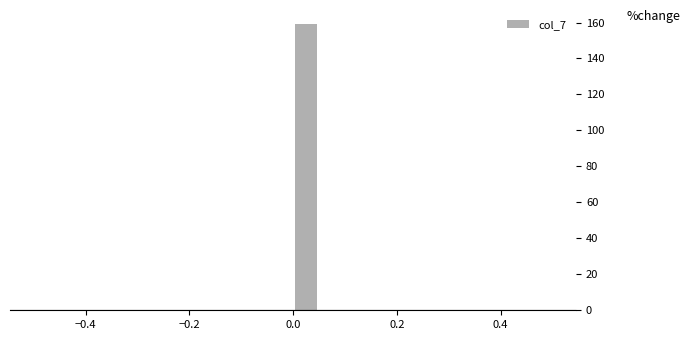

Around what value on the x-axis is the tallest bar? Give the approximate position of its centre, as read against the axis.

0.02